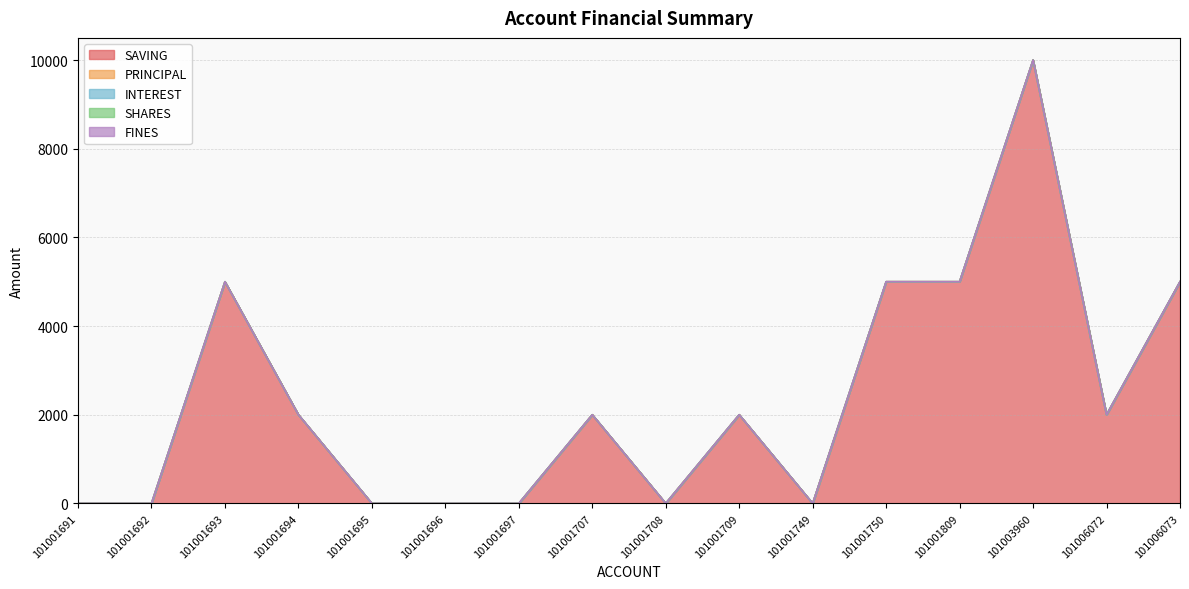

What is the difference between the maximum and minimum values in the SAVING series?

10000